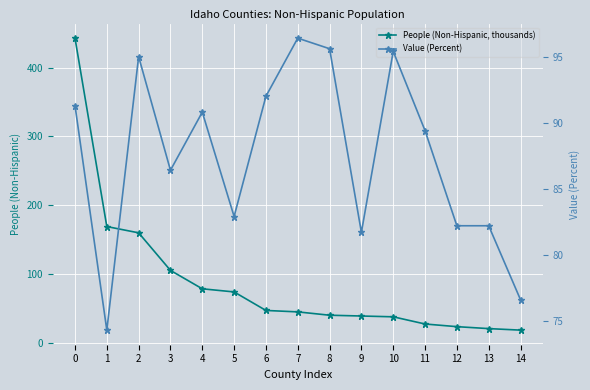

What is the average value of the People (Non-Hispanic, thousands) series?

88.4